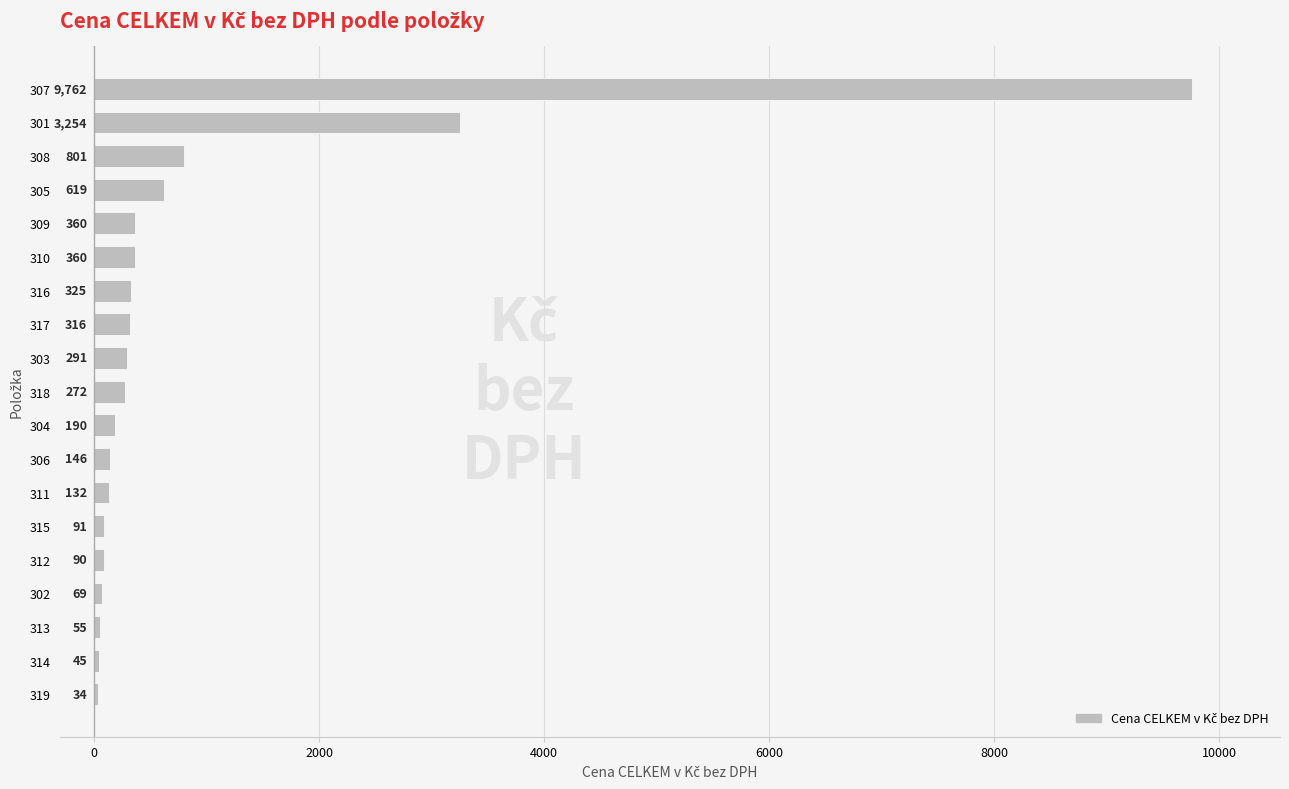

Which category has the highest value across all series?

307